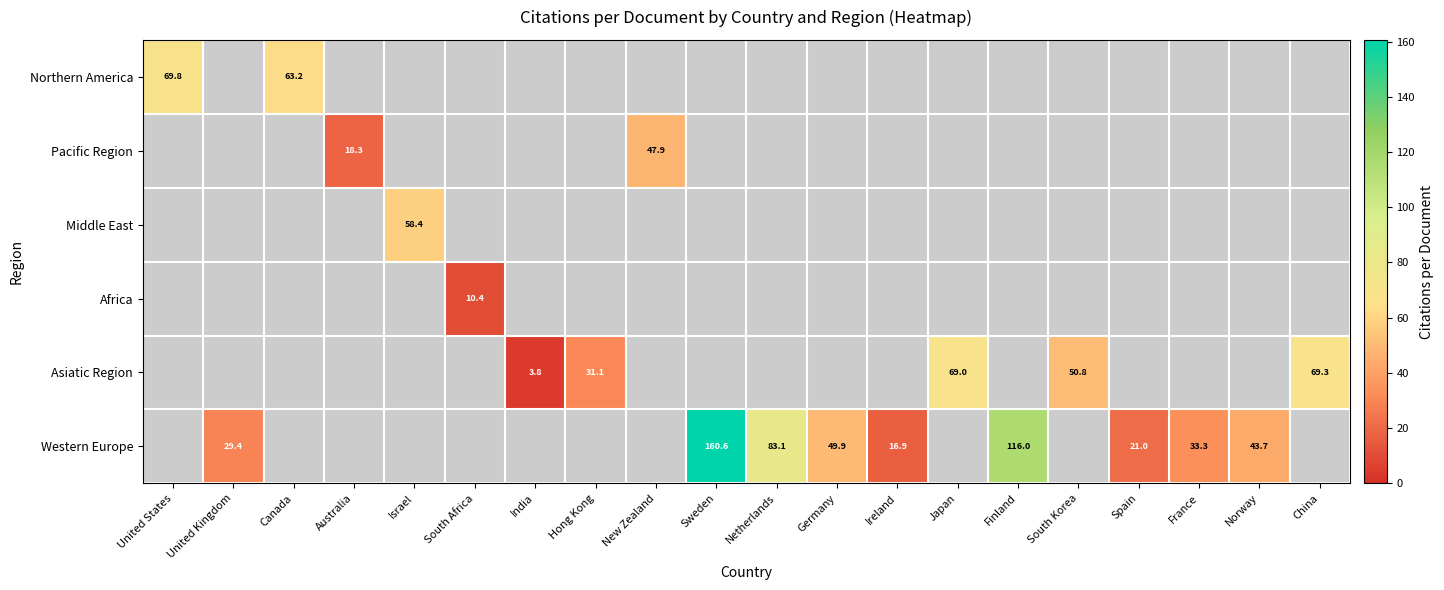

What is the smallest value displayed?

3.8